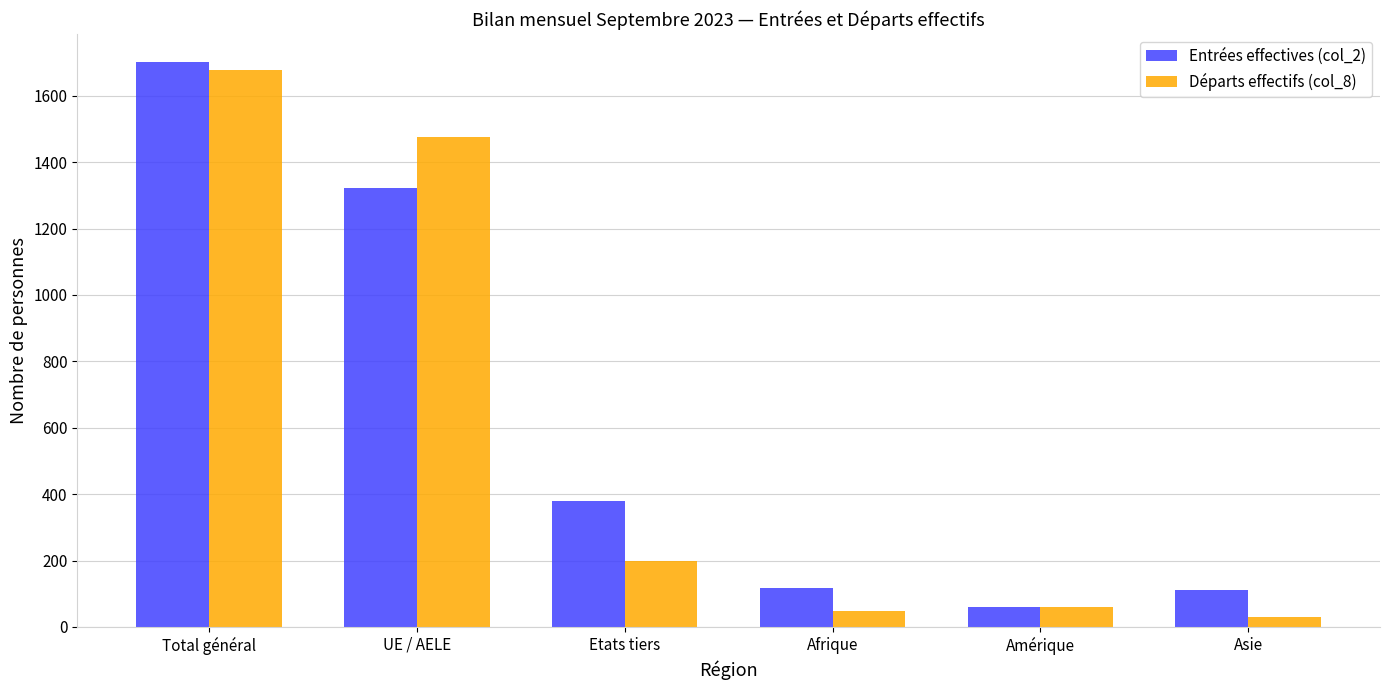

What is the sum of the Départs effectifs (col_8) values at Etats tiers and Afrique?

248